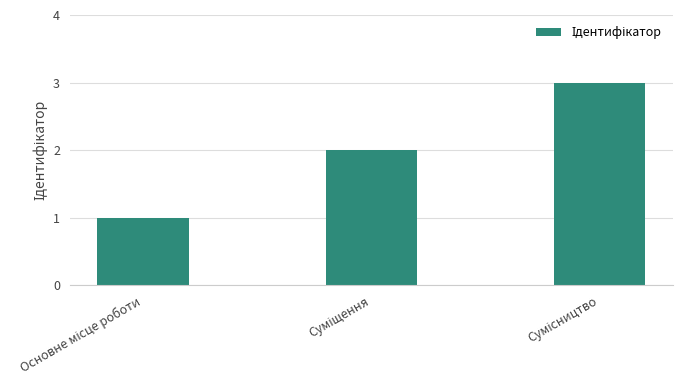

Are the bars grouped side by side (vs. stacked)?

No